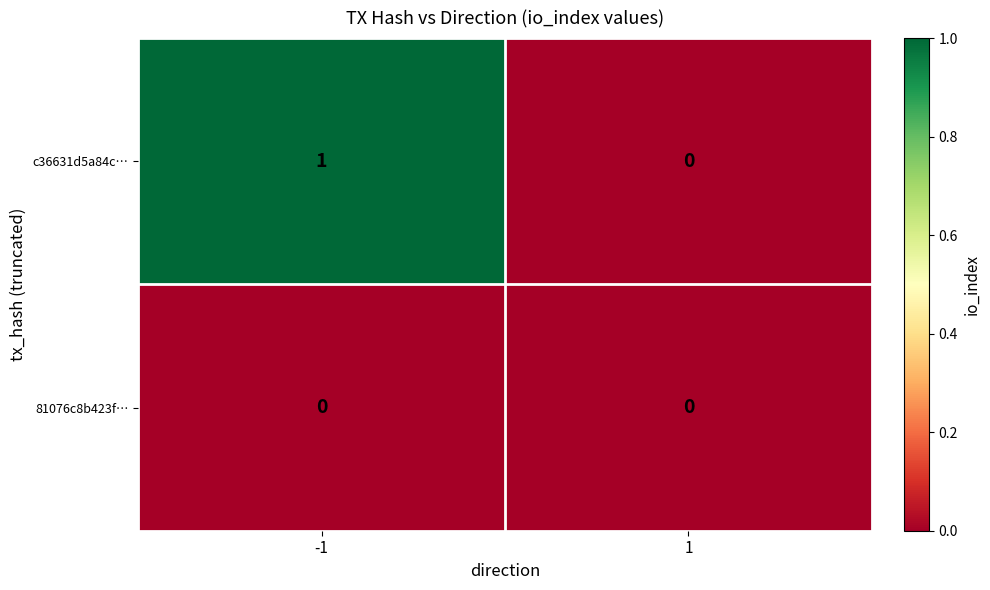

Is it true that c36631d5a84c… equals 1 at 1?

False